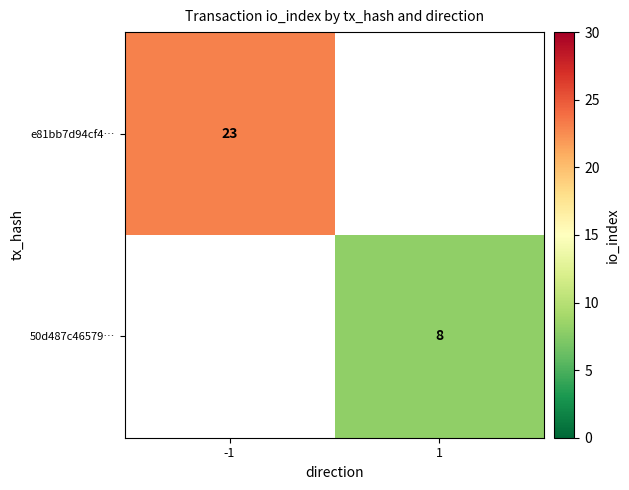

Is the value of 50d487c46579… at 1 greater than the value of e81bb7d94cf4… at -1?

No